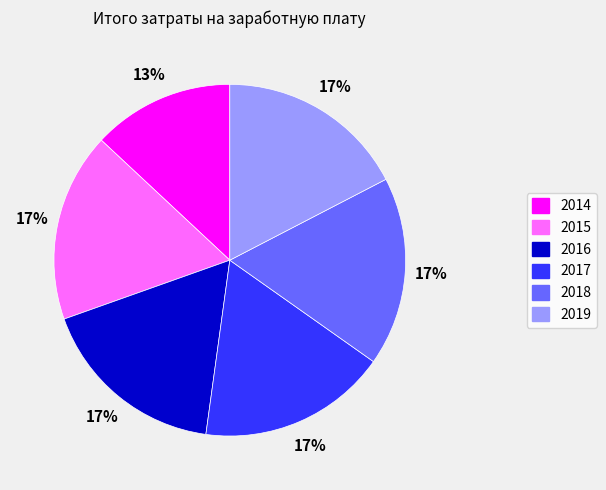

Does any single category account for the majority?

No